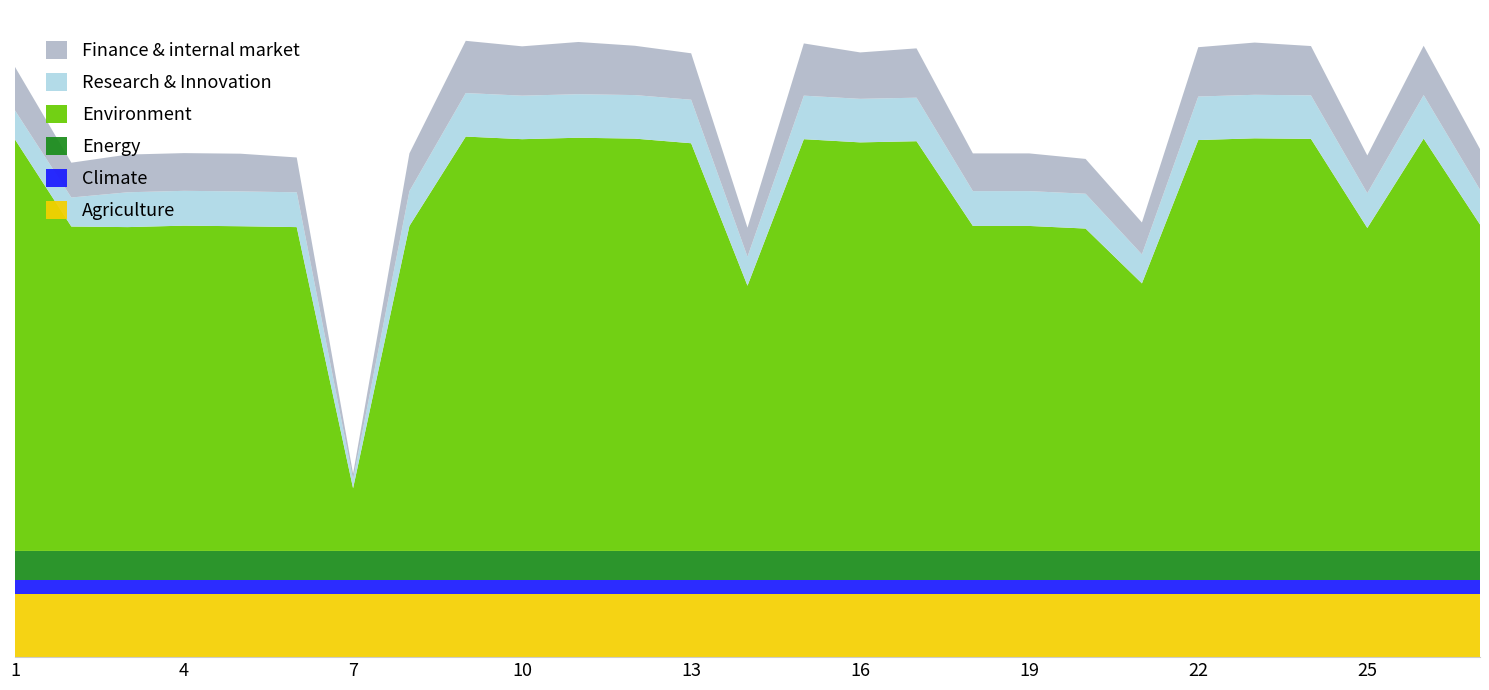

Reading left to right, extract all data points from this chart.

Agriculture: 1=2.2	2=2.2	3=2.2	4=2.2	5=2.2	6=2.2	7=2.2	8=2.2	9=2.2	10=2.2	11=2.2	12=2.2	13=2.2	14=2.2	15=2.2	16=2.2	17=2.2	18=2.2	19=2.2	20=2.2	21=2.2	22=2.2	23=2.2	24=2.2	25=2.2	26=2.2	27=2.2
Climate: 1=0.5	2=0.5	3=0.5	4=0.5	5=0.5	6=0.5	7=0.5	8=0.5	9=0.5	10=0.5	11=0.5	12=0.5	13=0.5	14=0.5	15=0.5	16=0.5	17=0.5	18=0.5	19=0.5	20=0.5	21=0.5	22=0.5	23=0.5	24=0.5	25=0.5	26=0.5	27=0.5
Energy: 1=1.0	2=1.0	3=1.0	4=1.0	5=1.0	6=1.0	7=1.0	8=1.0	9=1.0	10=1.0	11=1.0	12=1.0	13=1.0	14=1.0	15=1.0	16=1.0	17=1.0	18=1.0	19=1.0	20=1.0	21=1.0	22=1.0	23=1.0	24=1.0	25=1.0	26=1.0	27=1.0
Environment: 1=14.2	2=11.2	3=11.2	4=11.2	5=11.2	6=11.2	7=2.2	8=11.2	9=14.3	10=14.2	11=14.2	12=14.2	13=14.1	14=9.1	15=14.2	16=14.1	17=14.1	18=11.2	19=11.2	20=11.1	21=9.2	22=14.2	23=14.2	24=14.2	25=11.1	26=14.2	27=11.2
Research & Innovation: 1=1.0	2=1.0	3=1.2	4=1.2	5=1.2	6=1.2	7=0.3	8=1.2	9=1.5	10=1.5	11=1.5	12=1.5	13=1.5	14=1.0	15=1.5	16=1.5	17=1.5	18=1.2	19=1.2	20=1.2	21=1.0	22=1.5	23=1.5	24=1.5	25=1.2	26=1.5	27=1.2
Finance & internal market: 1=1.5	2=1.2	3=1.3	4=1.3	5=1.3	6=1.2	7=0.2	8=1.3	9=1.8	10=1.7	11=1.8	12=1.7	13=1.6	14=1.0	15=1.8	16=1.6	17=1.7	18=1.3	19=1.3	20=1.2	21=1.1	22=1.7	23=1.8	24=1.7	25=1.3	26=1.7	27=1.4